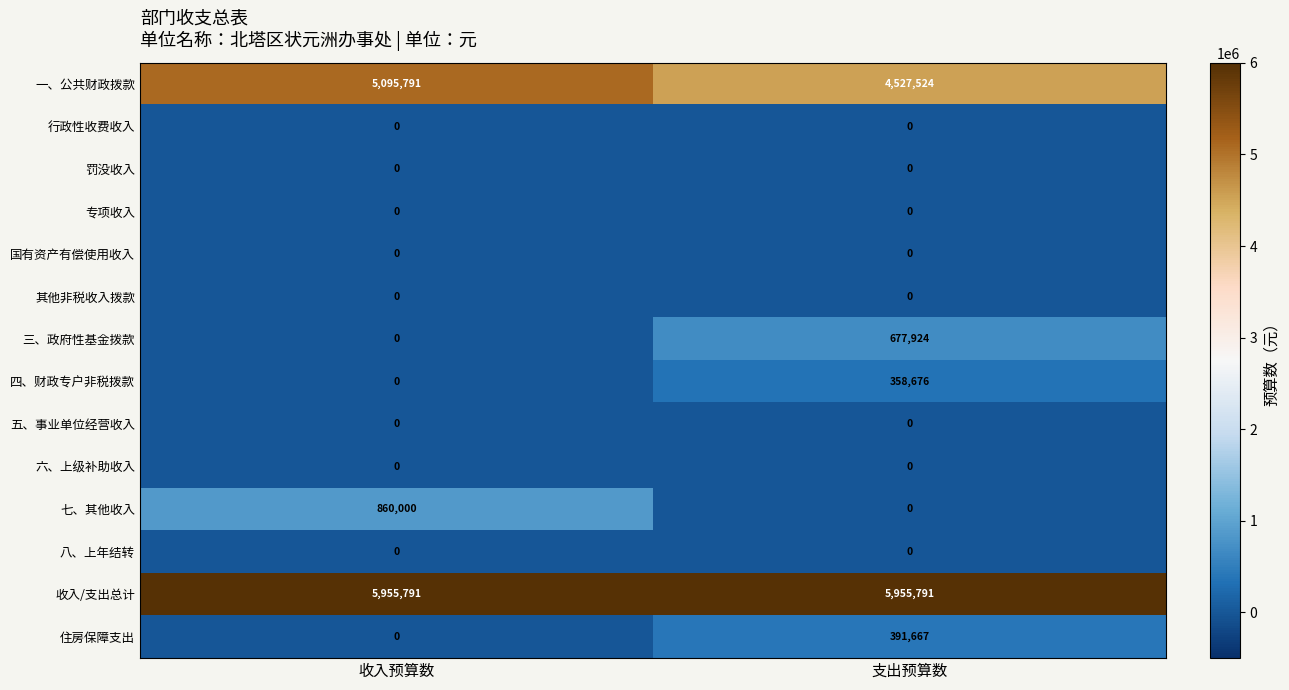

Reading left to right, list all the values displayed in this chart.

一、公共财政拨款: 5095791	4527524
行政性收费收入: 0	0
罚没收入: 0	0
专项收入: 0	0
国有资产有偿使用收入: 0	0
其他非税收入拨款: 0	0
三、政府性基金拨款: 0	677924
四、财政专户非税拨款: 0	358676
五、事业单位经营收入: 0	0
六、上级补助收入: 0	0
七、其他收入: 860000	0
八、上年结转: 0	0
收入/支出总计: 5955791	5955791
住房保障支出: 0	391667